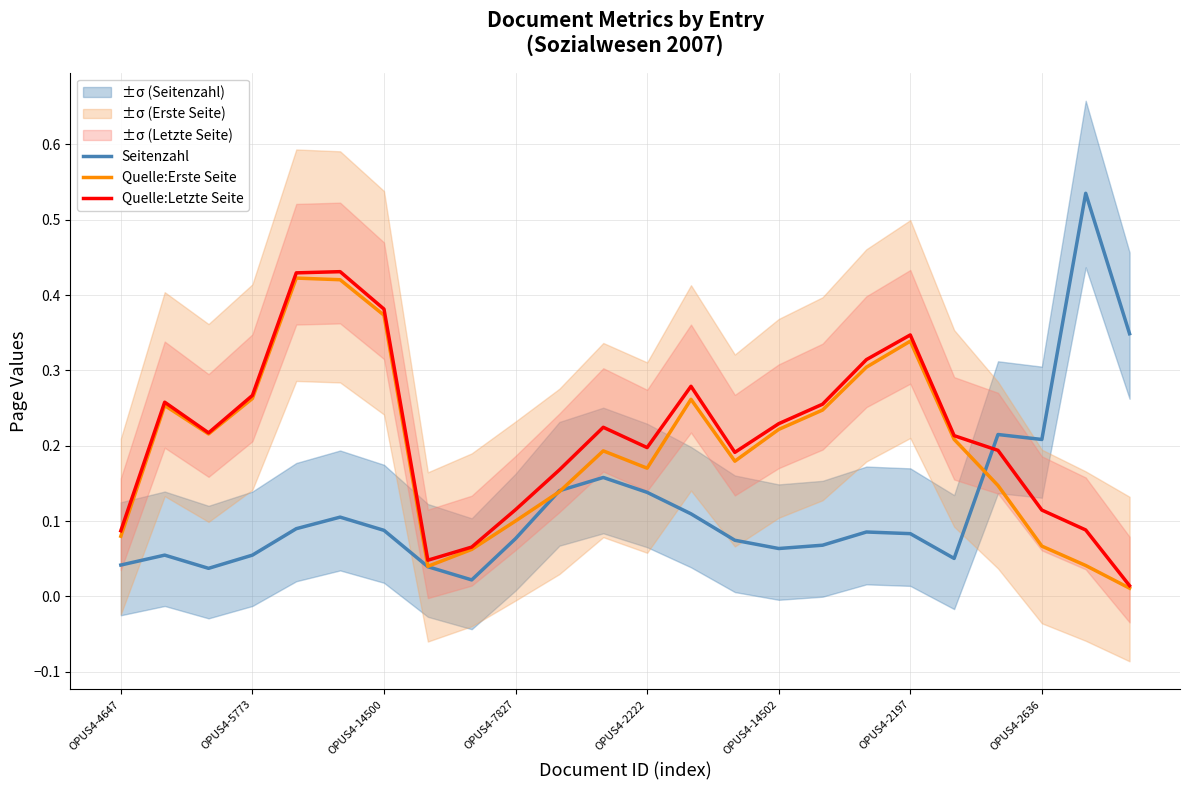

Reading left to right, what are all the values shown in this chart?

Seitenzahl: 0.0	0.1	0.0	0.1	0.1	0.1	0.1	0.0	0.0	0.1	0.1	0.2	0.1	0.1	0.1	0.1	0.1	0.1	0.1	0.1	0.2	0.2	0.5	0.3
Quelle:Erste Seite: 0.1	0.3	0.2	0.3	0.4	0.4	0.4	0.0	0.1	0.1	0.1	0.2	0.2	0.3	0.2	0.2	0.2	0.3	0.3	0.2	0.1	0.1	0.0	0.0
Quelle:Letzte Seite: 0.1	0.3	0.2	0.3	0.4	0.4	0.4	0.0	0.1	0.1	0.2	0.2	0.2	0.3	0.2	0.2	0.3	0.3	0.3	0.2	0.2	0.1	0.1	0.0